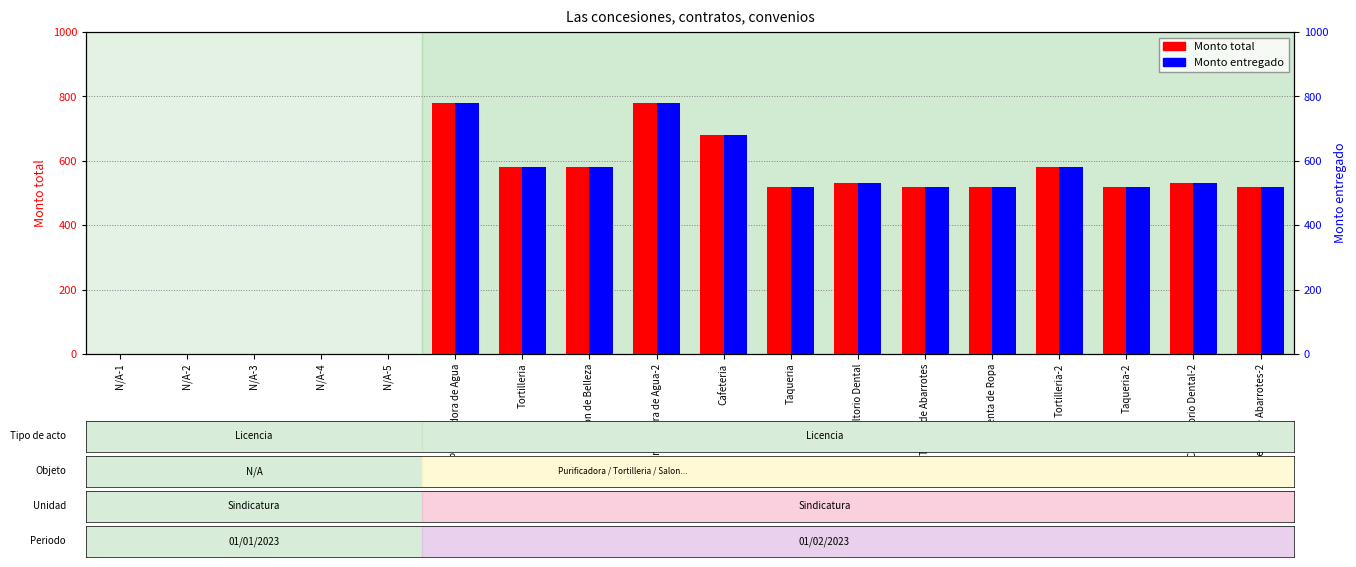

What are all the series names shown in the legend?

Monto total, Monto entregado